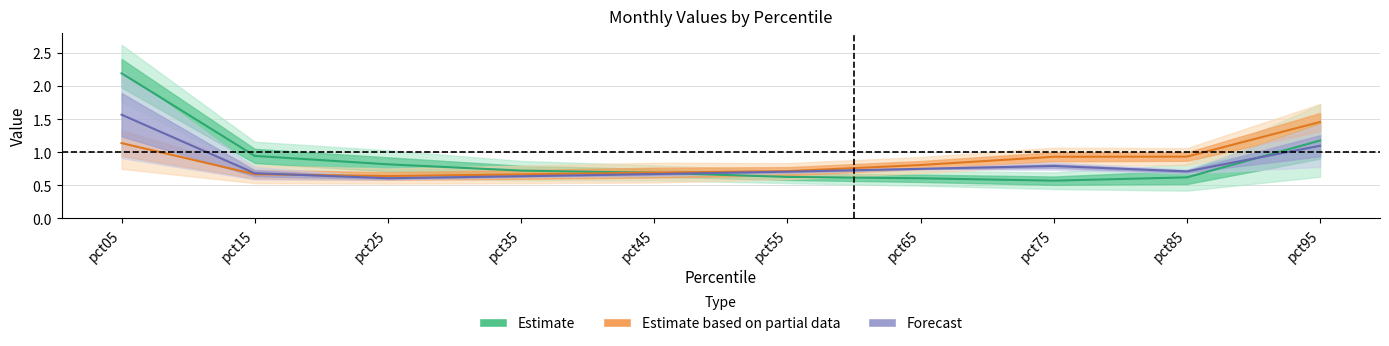

What is the difference between the maximum and minimum values in the Estimate series?

1.6